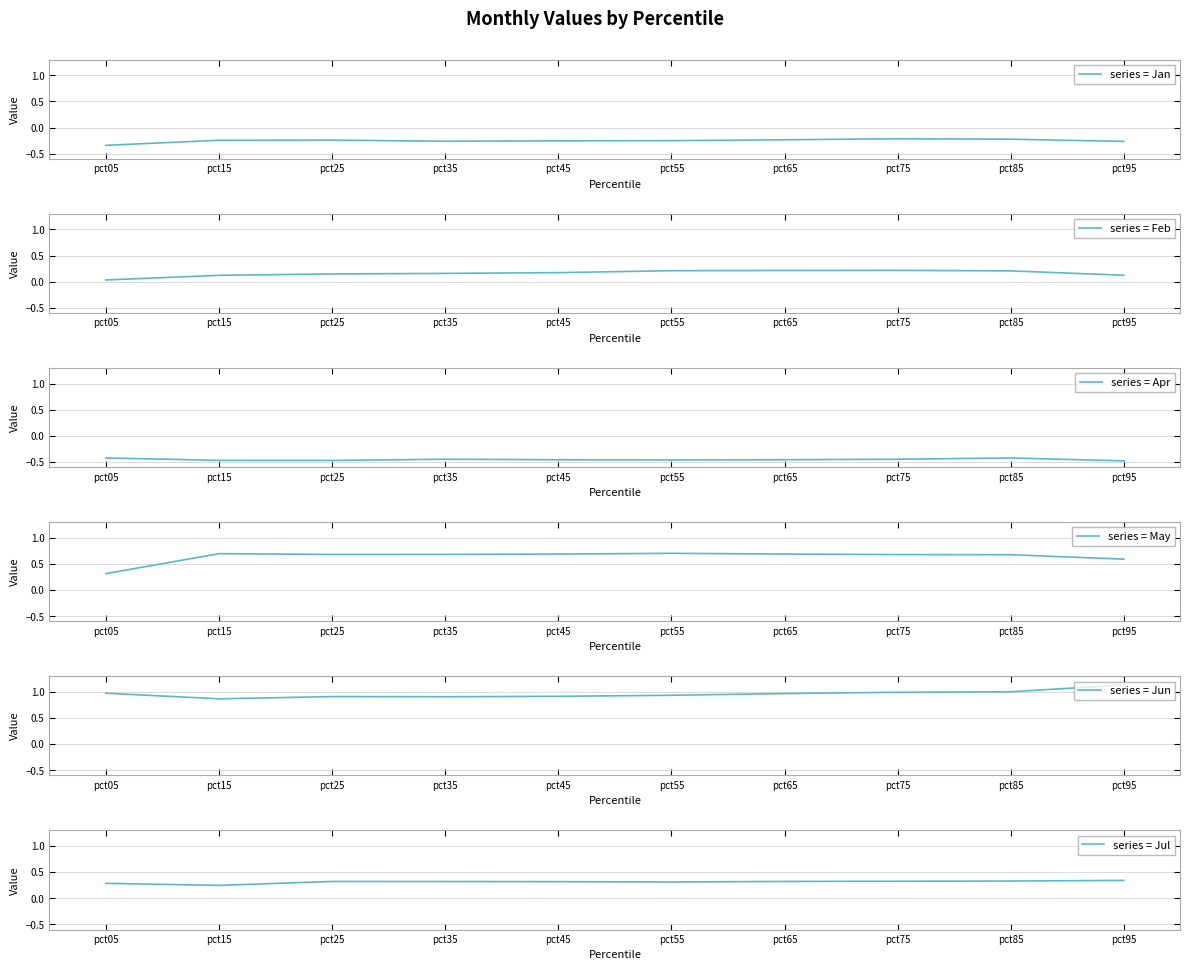

What is the difference between the maximum and minimum values in the series = May series?

0.4